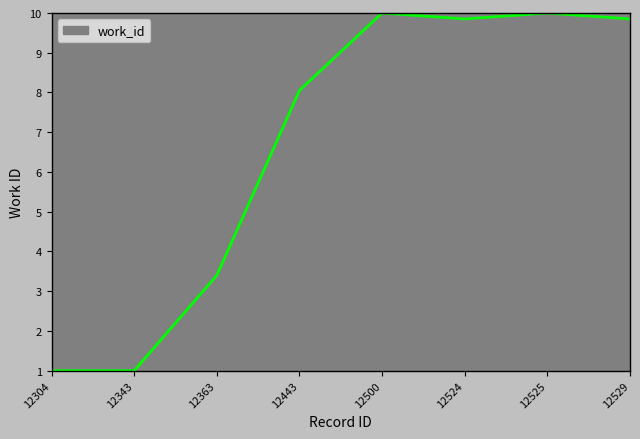

What is the ratio of the value at 12524 to the value at 12500?

1.0